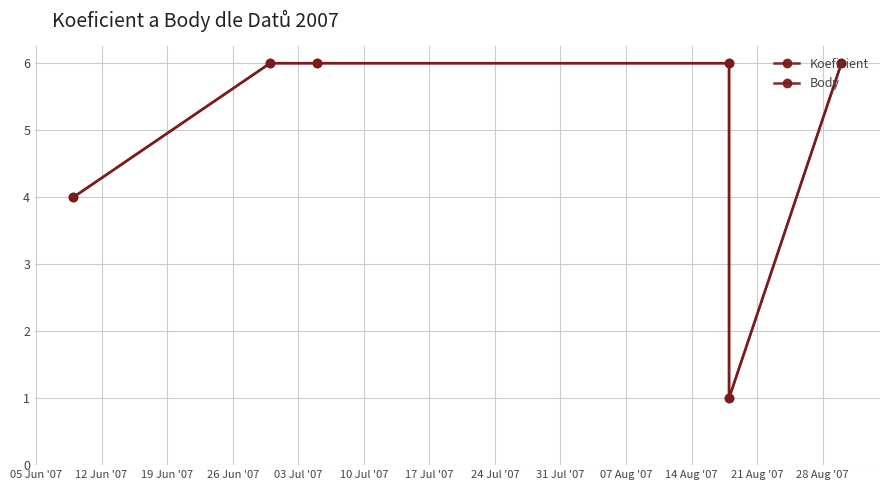

Which series has the largest total across all categories?

Koeficient